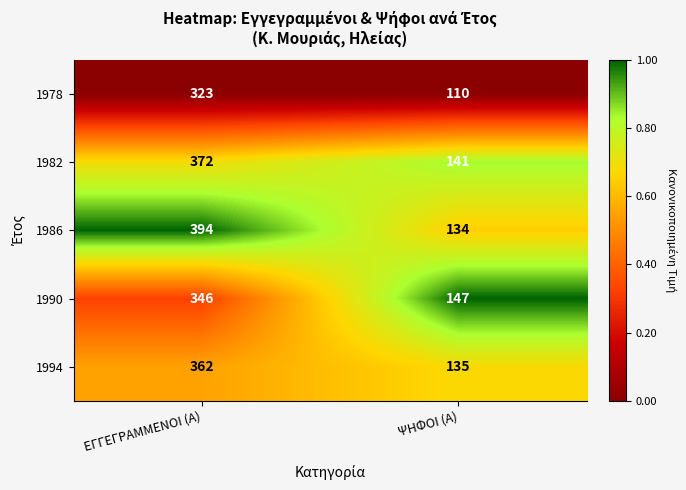

At which category is the sum across all series the highest?

ΕΓΓΕΓΡΑΜΜΕΝΟΙ (Α)